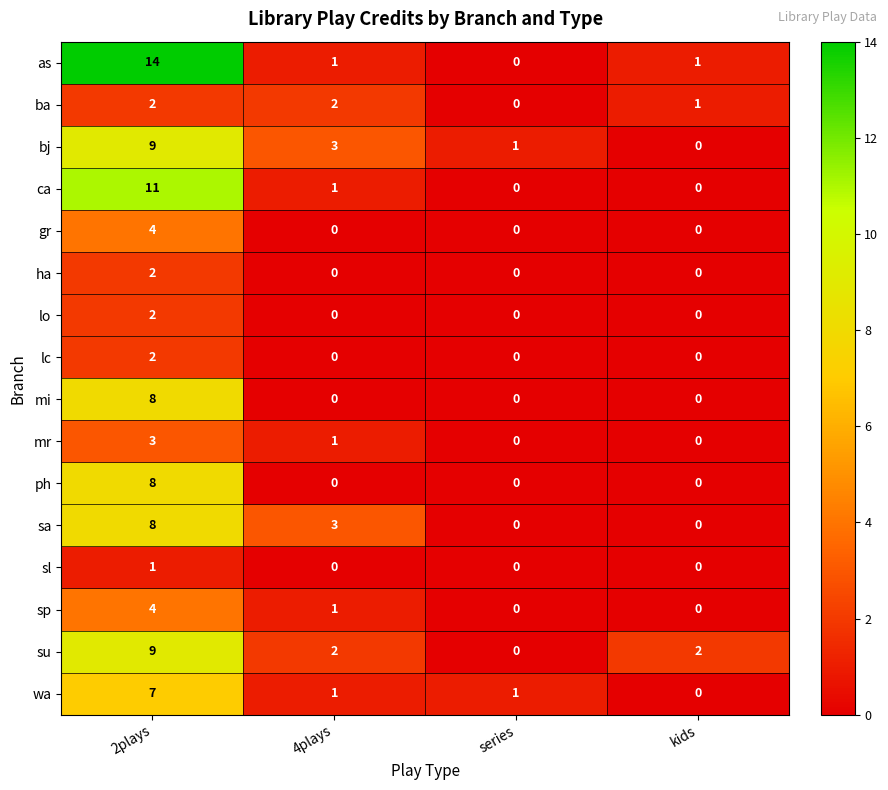

Is it true that ca equals 0 at series?

True